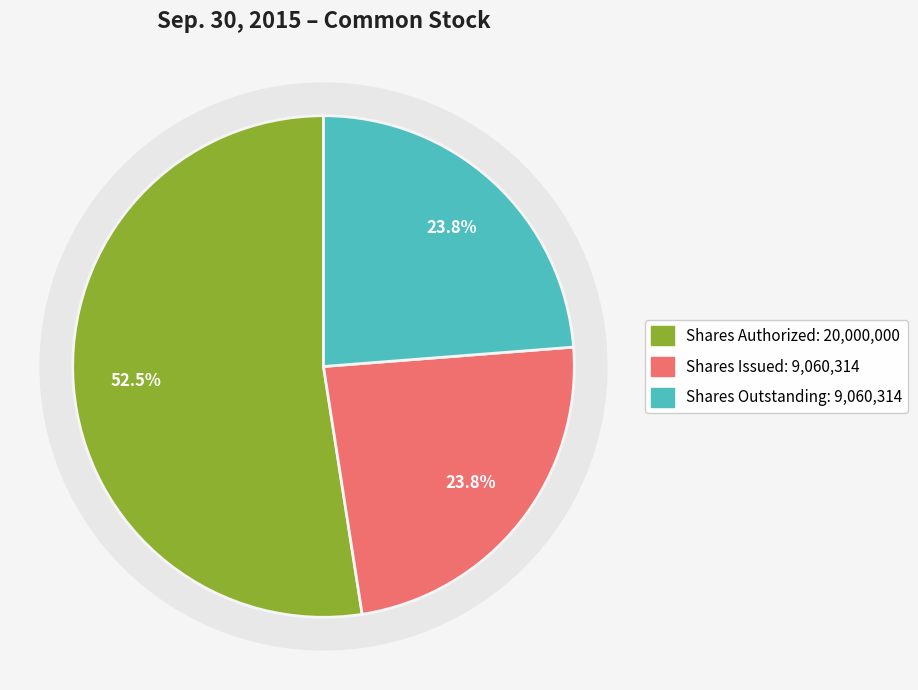

Is it true that Common stock, shares issued is 32% of the pie?

False